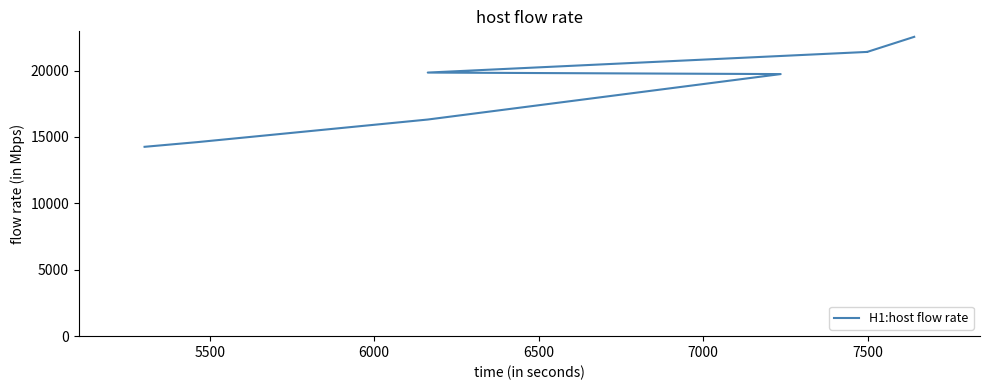

The chart shows a value of 30187 at 7. True or false?

False